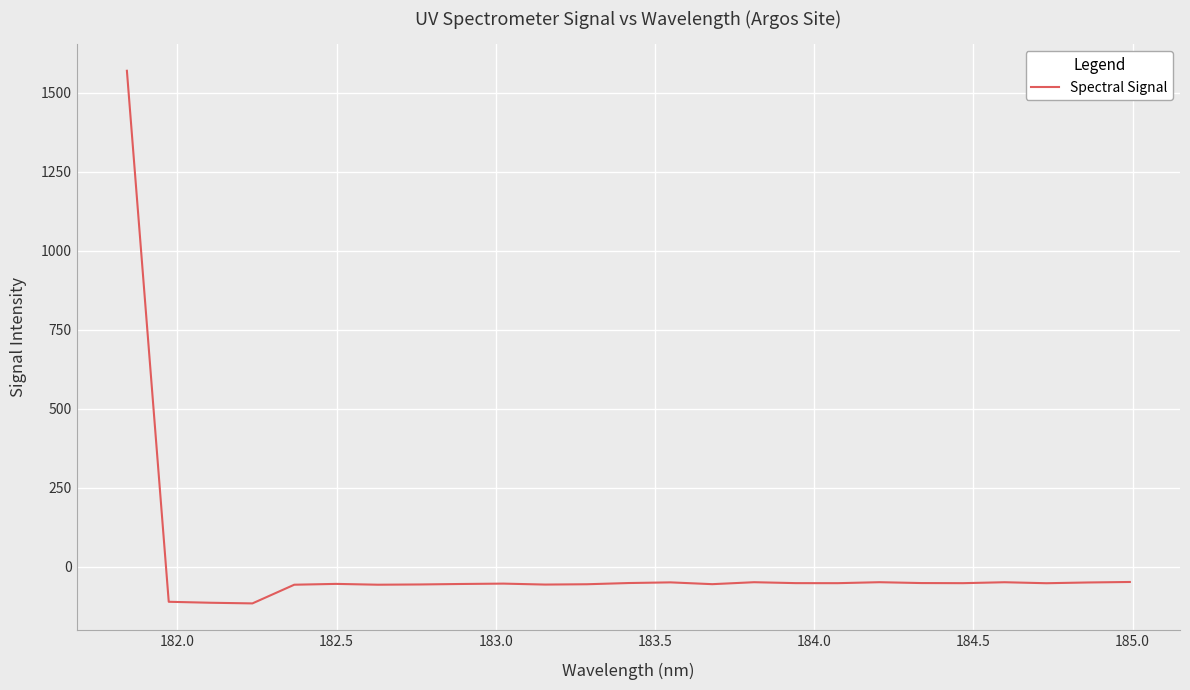

What is the minimum value shown in the chart?

-116.5